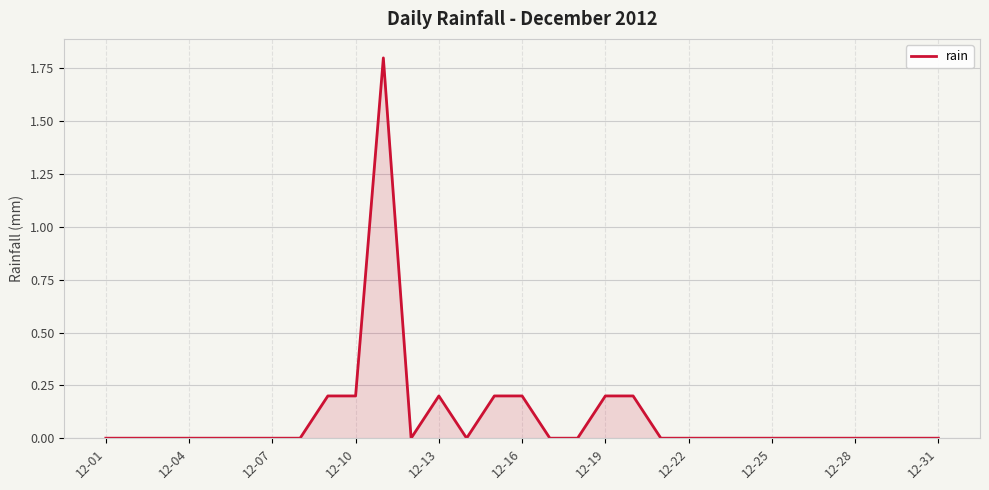

What is the maximum value shown in the chart?

1.8